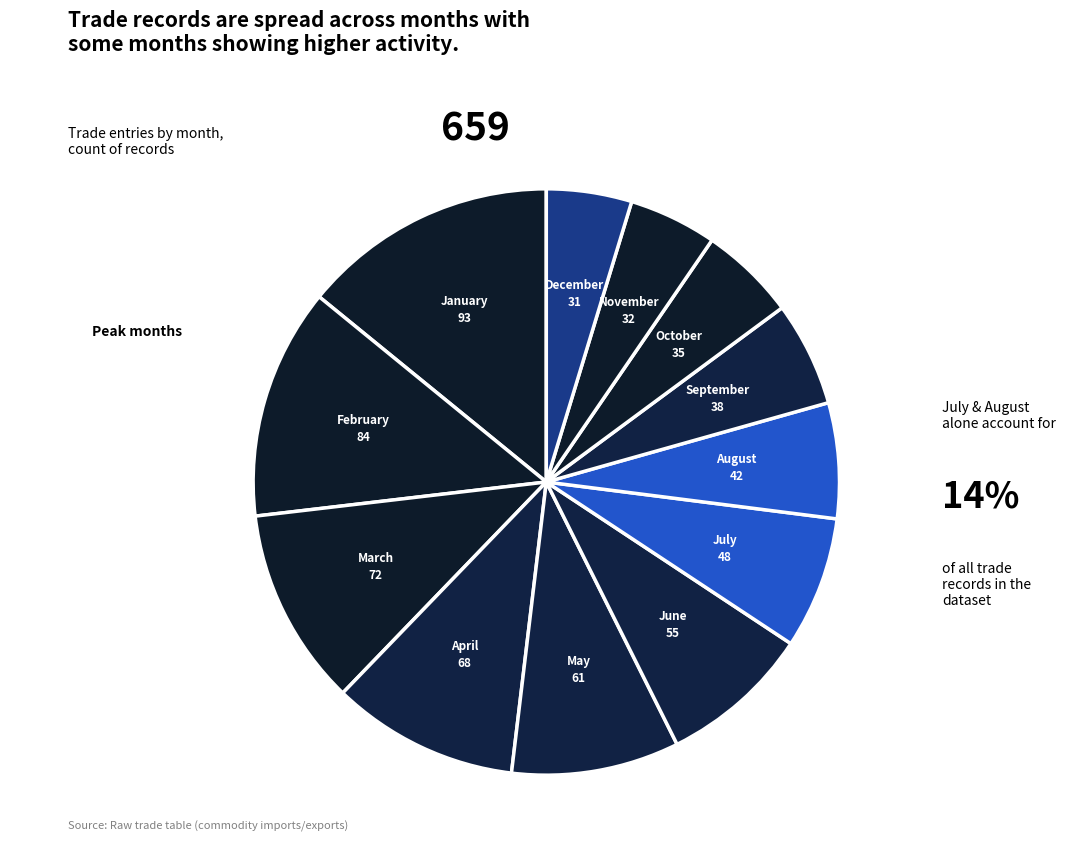

Which category has the smallest portion of the pie?

December